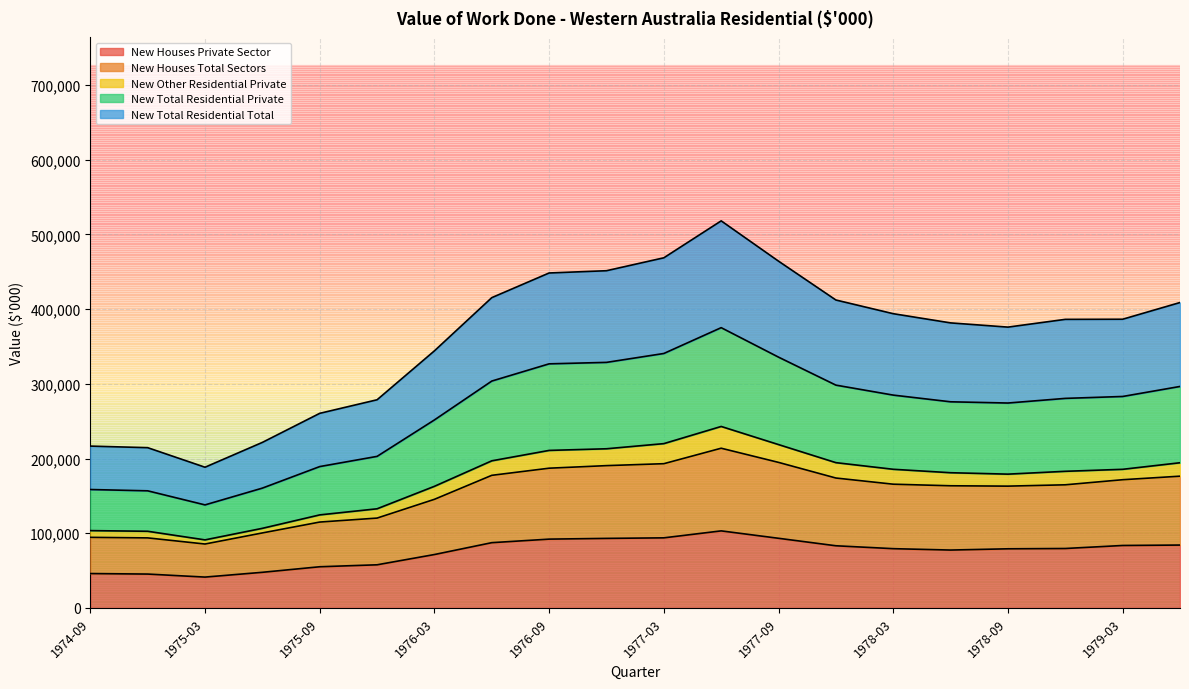

What value does the New Houses Private Sector series have at 1975-03?

8254.2